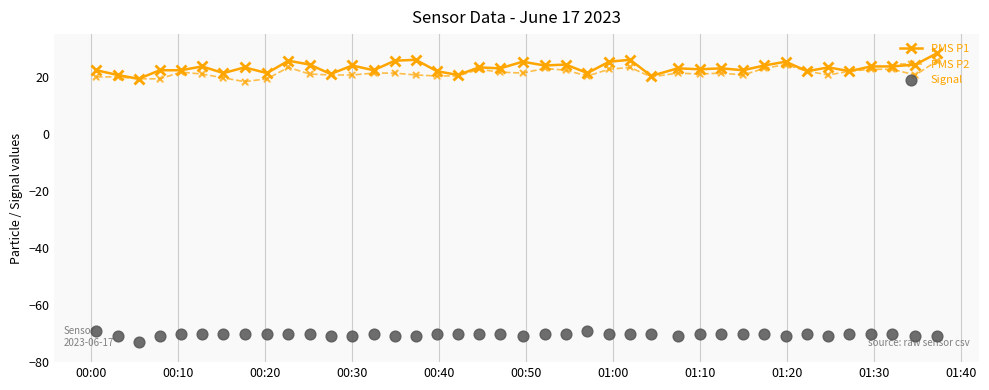

Which series has the largest total across all categories?

PMS P1